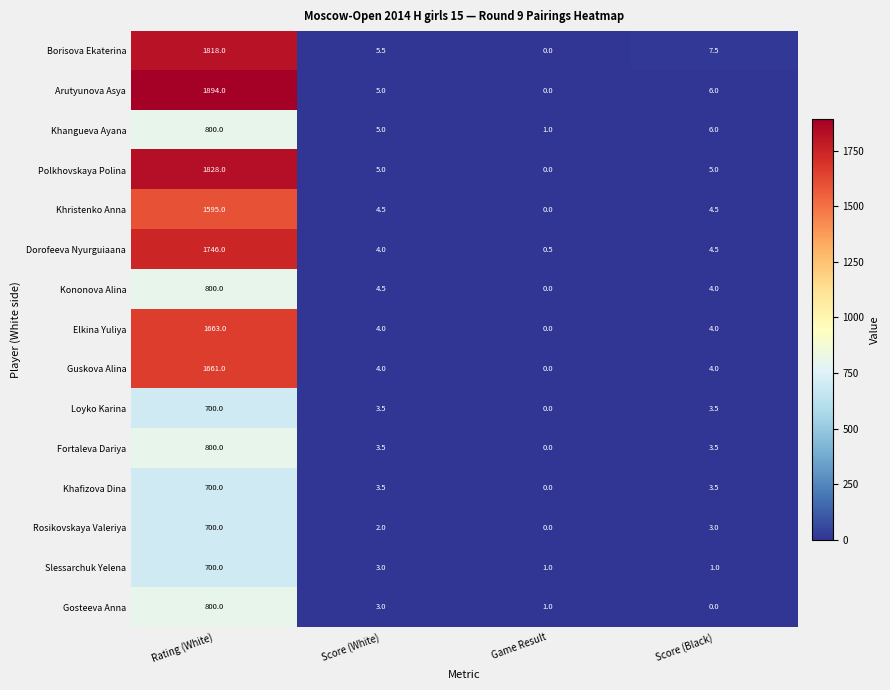

Count the number of categories in the chart.

4